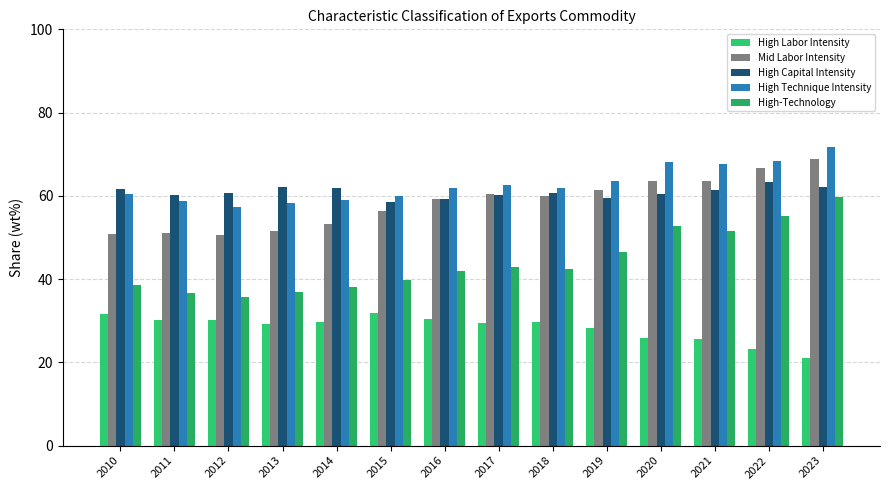

At 2022, list the series in order from largest to smallest.

High Technique Intensity, Mid Labor Intensity, High Capital Intensity, High-Technology, High Labor Intensity